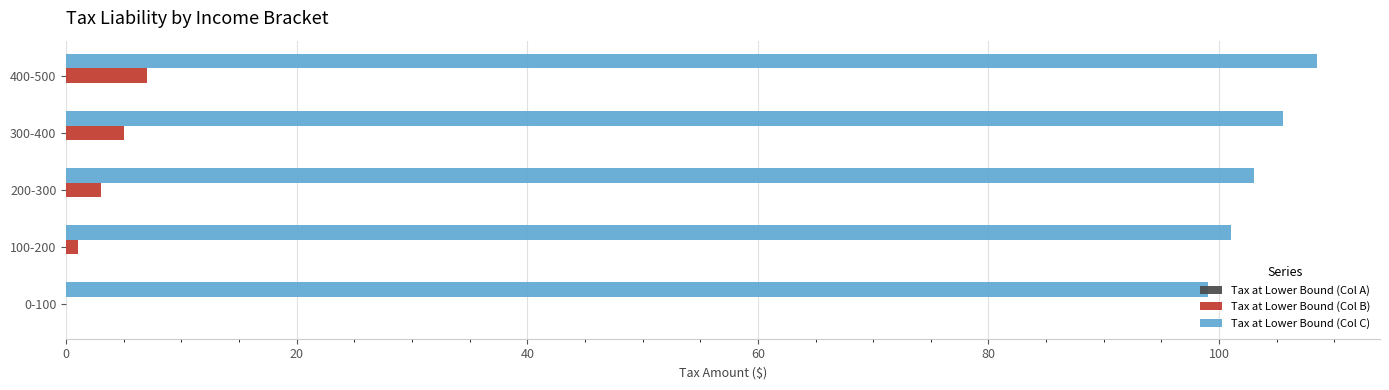

The Tax at Lower Bound (Col B) series shows 1.0 at 100-200. True or false?

True